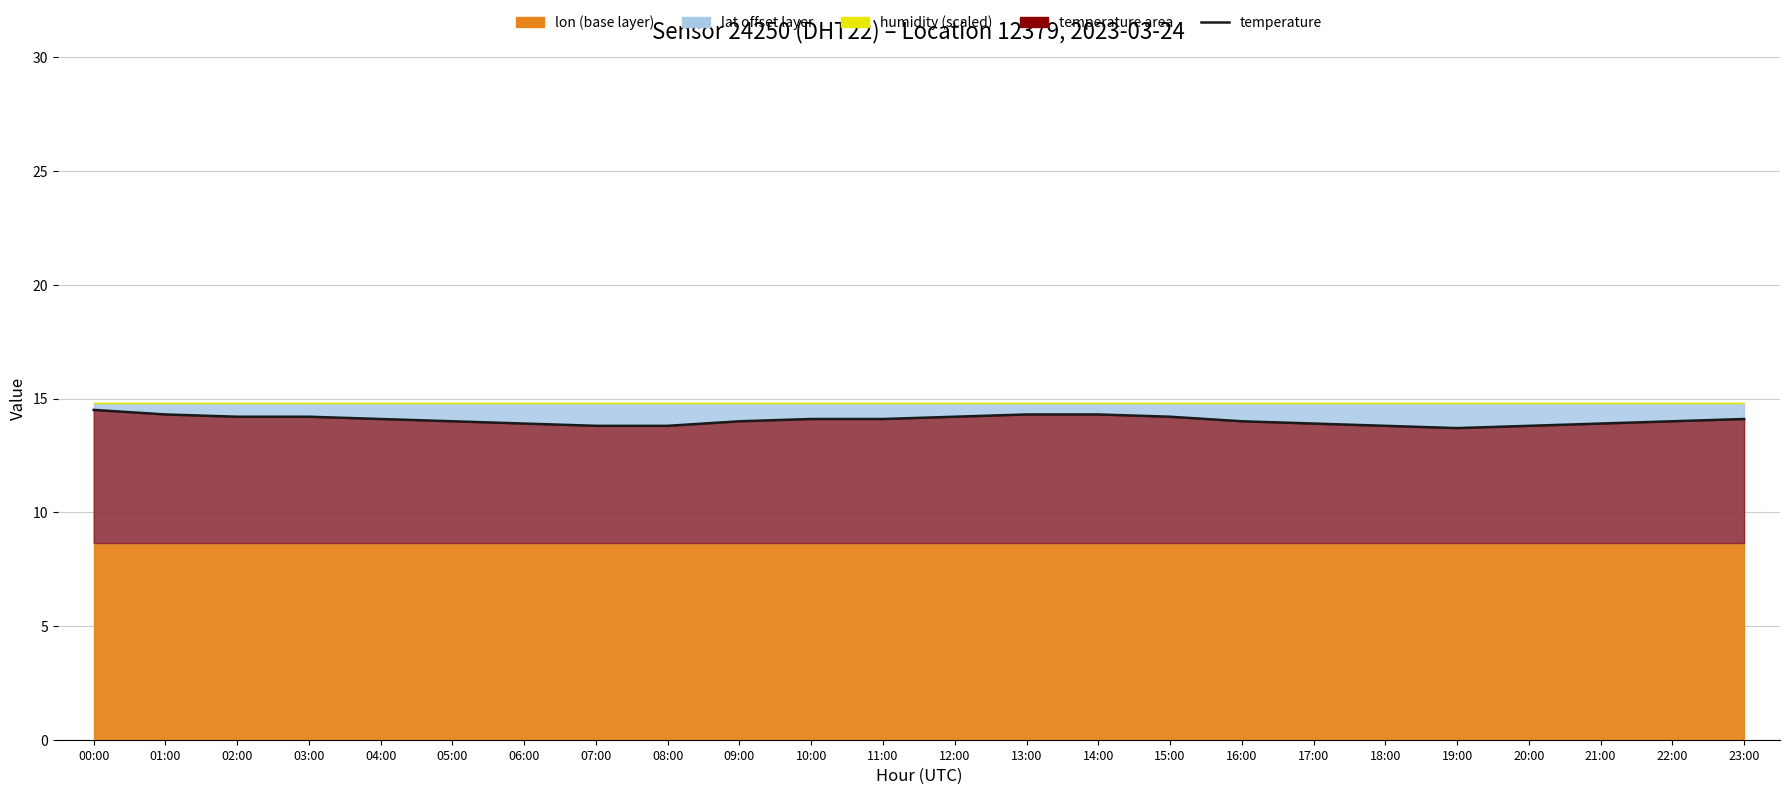

What is the sum of all values?

337.2